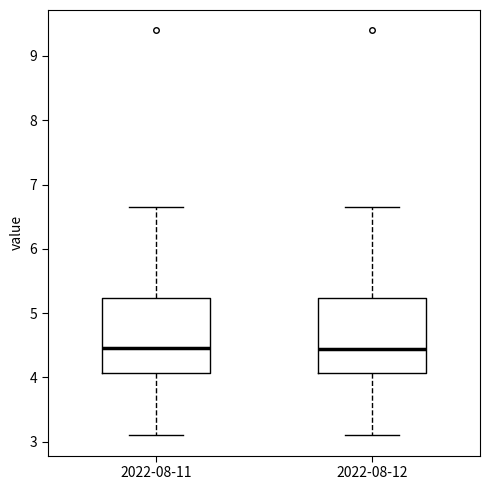

Where is the upper edge of the box for 2022-08-12 on the y-axis? The values are not printed on the chart, so give them approximately, as read against the axis.

5.2